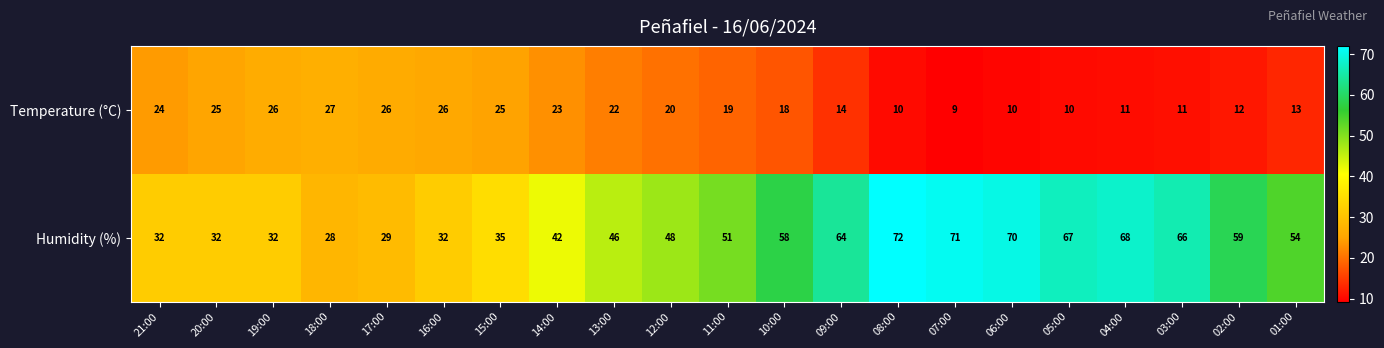

What is the total value across all series at 02:00?

71